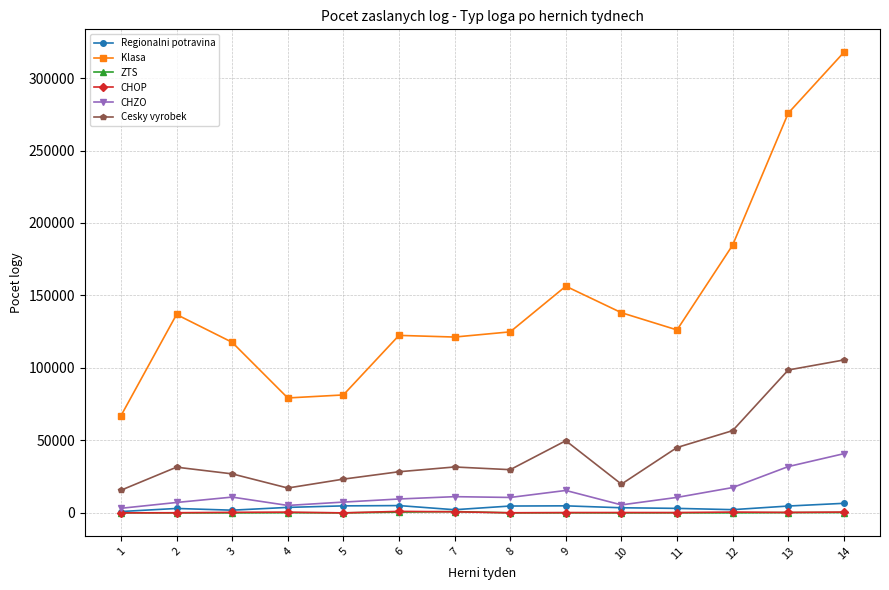

What is the greatest value displayed?

317712